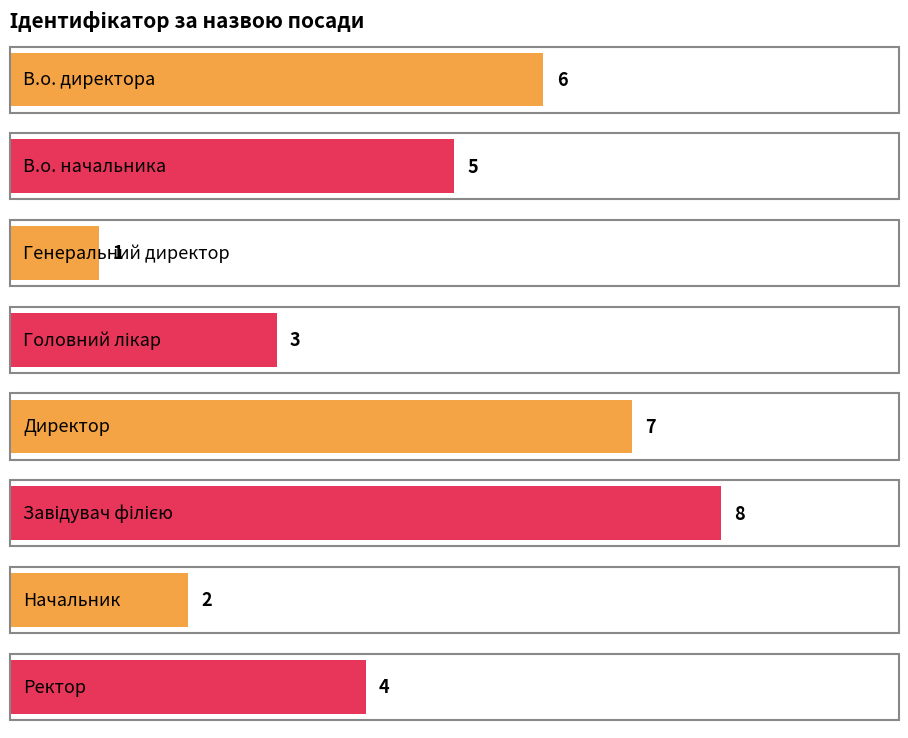

Rank the categories by value from highest to lowest.

Завідувач філією, Директор, В.о. директора, В.о. начальника, Ректор, Головний лікар, Начальник, Генеральний директор